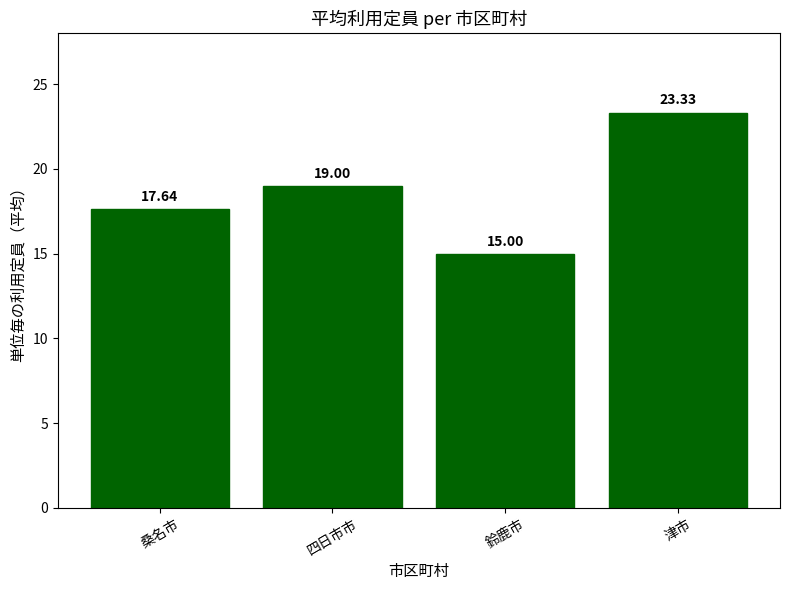

What is the ratio of the value at 四日市市 to the value at 鈴鹿市?

1.3